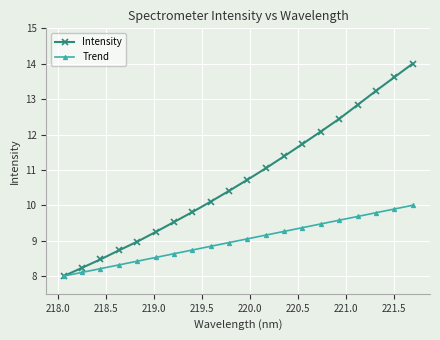

What is the greatest value displayed?

14.0